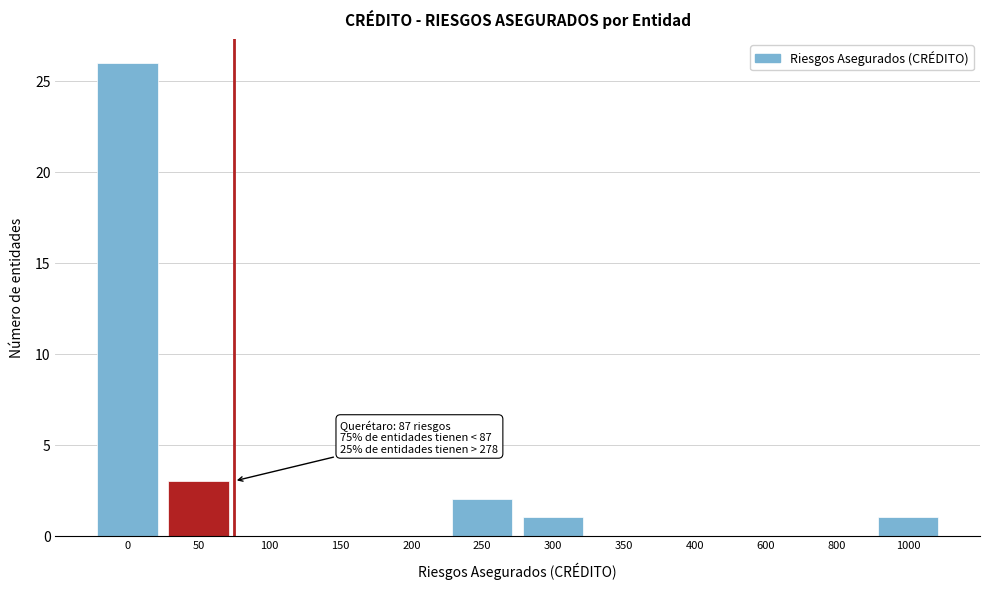

Reading right to left, transcribe all the data shown in this chart.

1000=1	800=0	600=0	400=0	350=0	300=1	250=2	200=0	150=0	100=0	50=3	0=26